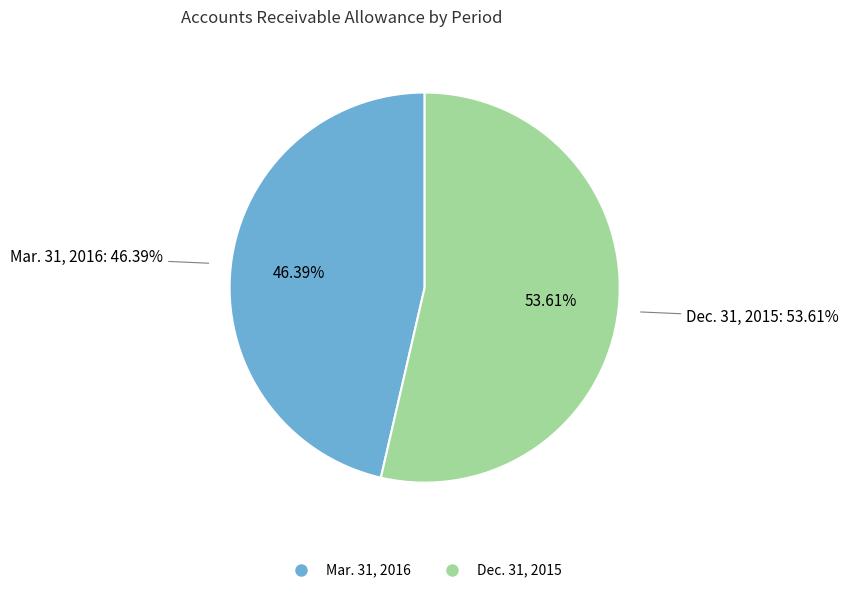

Do Mar. 31, 2016 and Dec. 31, 2015 together represent more than half of the pie?

Yes